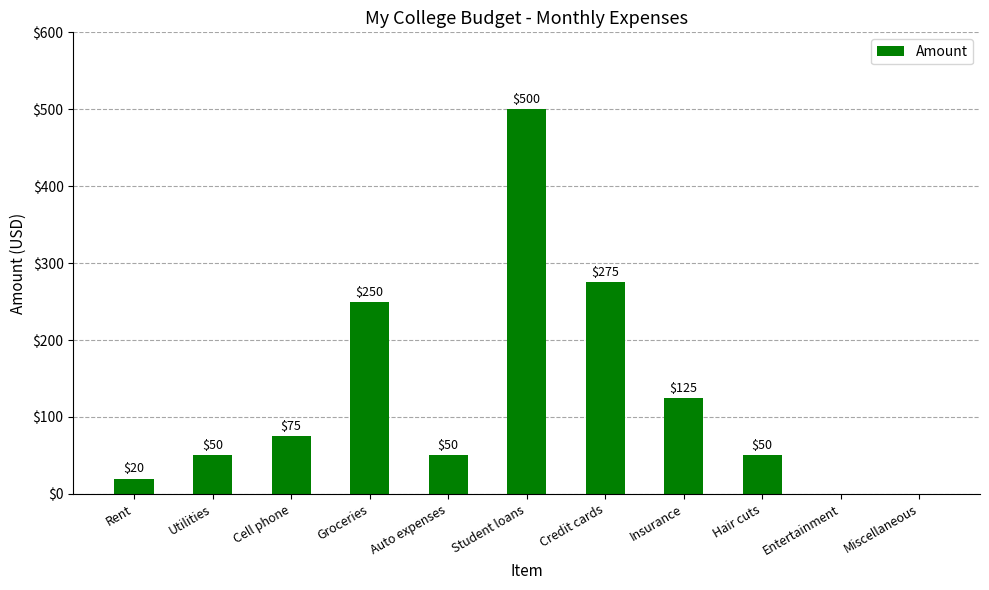

Is it true that the value at Credit cards is 411?

False